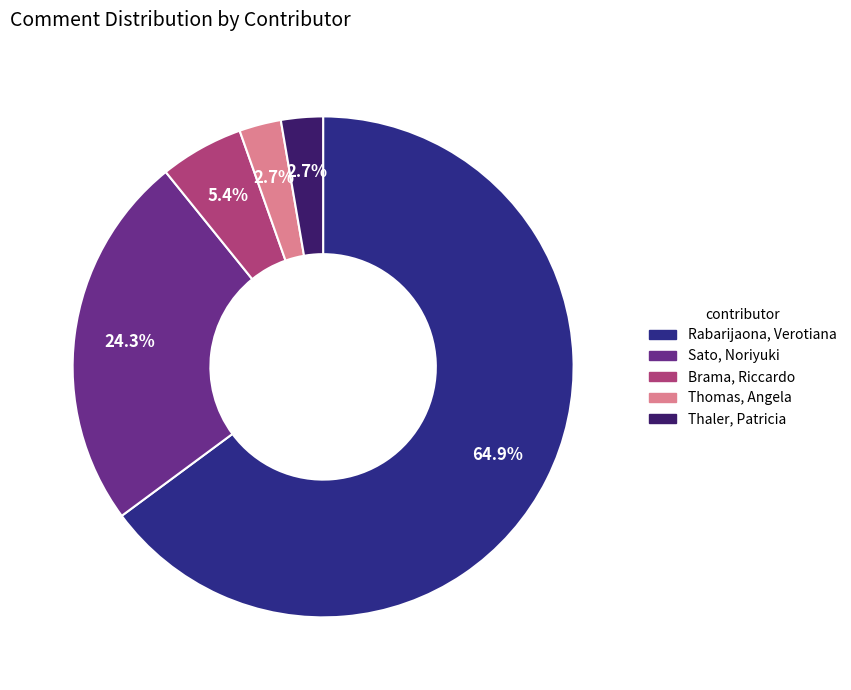

To the nearest percent, what portion does Sato, Noriyuki represent?

24%